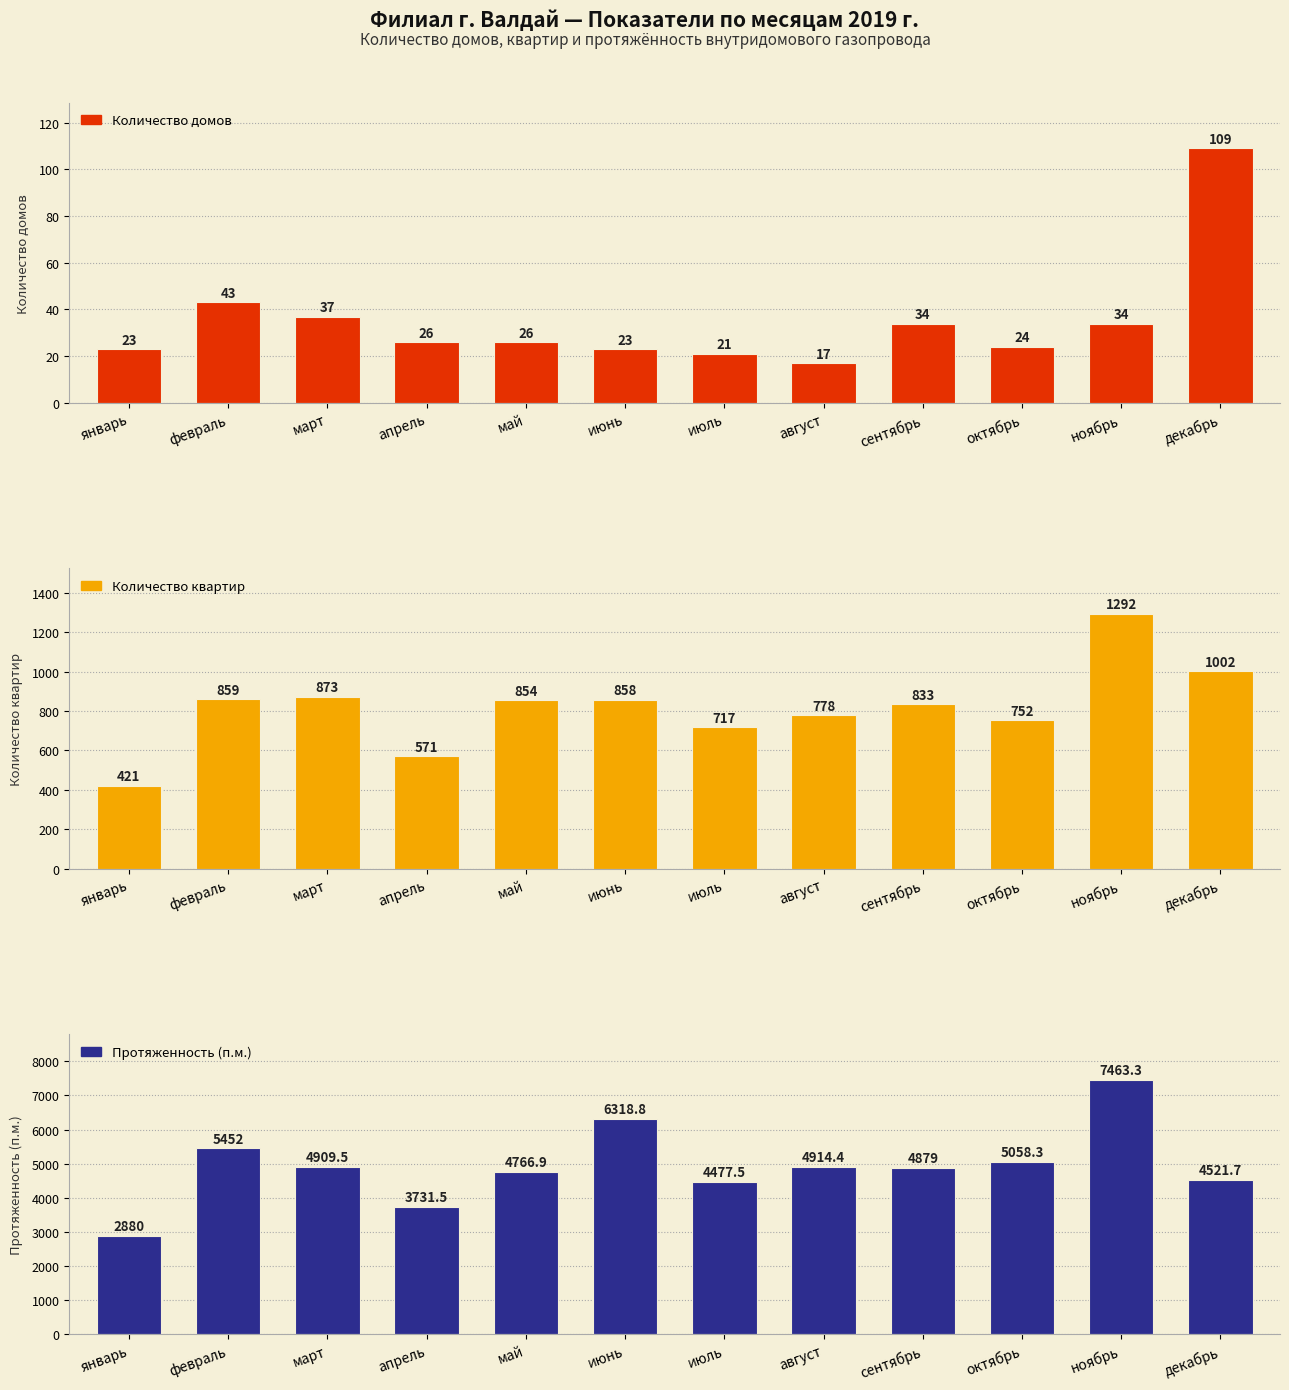

What is the difference between the maximum and minimum values in the Количество квартир series?

871.0